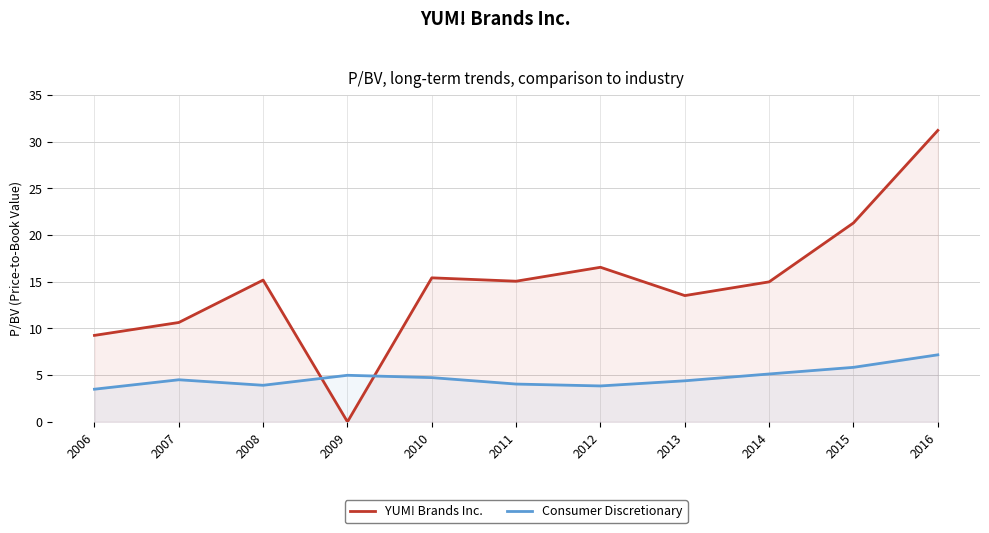

Rank the categories by YUM! Brands Inc. value from highest to lowest.

2016, 2015, 2012, 2010, 2008, 2011, 2014, 2013, 2007, 2006, 2009